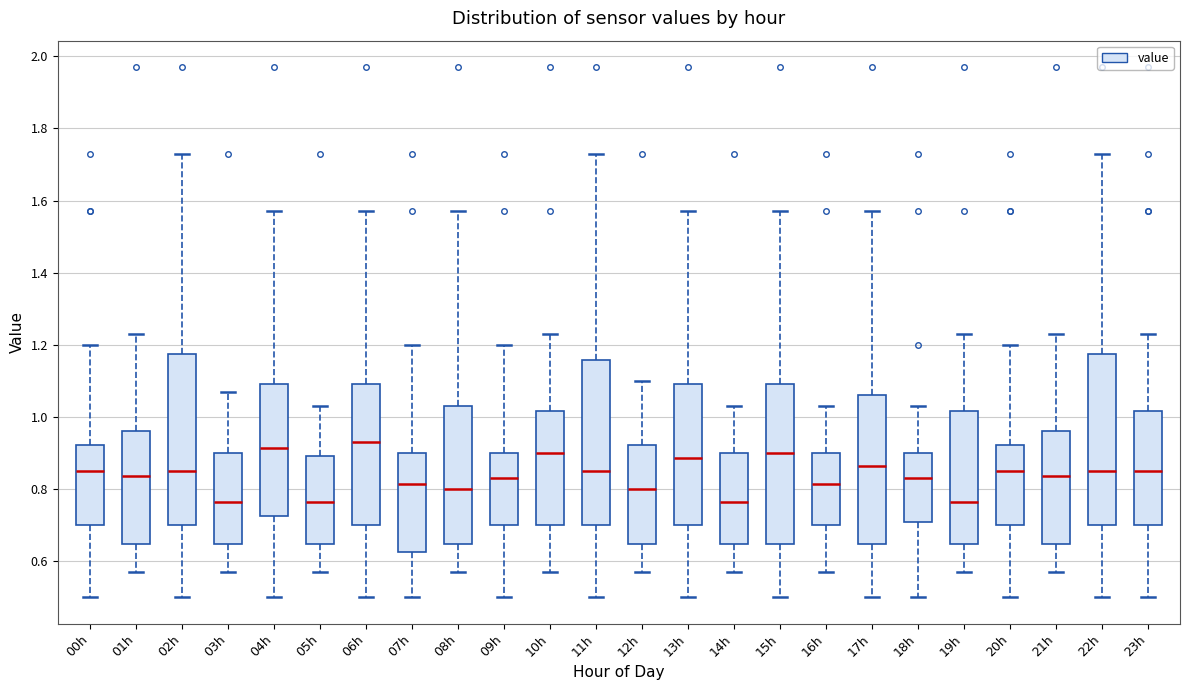

Reading left to right, transcribe this box plot: for each box, give where its median line is, the range the box spans, and where its two whiskers end, as read against the y-axis. The values are not printed on the chart, so give them approximately, as read against the axis.

00h: median 0.86, box 0.70 to 0.92, whiskers 0.50 to 1.20
01h: median 0.84, box 0.64 to 0.96, whiskers 0.58 to 1.24
02h: median 0.86, box 0.70 to 1.18, whiskers 0.50 to 1.74
03h: median 0.76, box 0.64 to 0.90, whiskers 0.58 to 1.08
04h: median 0.92, box 0.72 to 1.10, whiskers 0.50 to 1.58
05h: median 0.76, box 0.64 to 0.90, whiskers 0.58 to 1.04
06h: median 0.94, box 0.70 to 1.10, whiskers 0.50 to 1.58
07h: median 0.82, box 0.62 to 0.90, whiskers 0.50 to 1.20
08h: median 0.80, box 0.64 to 1.04, whiskers 0.58 to 1.58
09h: median 0.84, box 0.70 to 0.90, whiskers 0.50 to 1.20
10h: median 0.90, box 0.70 to 1.02, whiskers 0.58 to 1.24
11h: median 0.86, box 0.70 to 1.16, whiskers 0.50 to 1.74
12h: median 0.80, box 0.64 to 0.92, whiskers 0.58 to 1.10
13h: median 0.88, box 0.70 to 1.10, whiskers 0.50 to 1.58
14h: median 0.76, box 0.64 to 0.90, whiskers 0.58 to 1.04
15h: median 0.90, box 0.64 to 1.10, whiskers 0.50 to 1.58
16h: median 0.82, box 0.70 to 0.90, whiskers 0.58 to 1.04
17h: median 0.86, box 0.64 to 1.06, whiskers 0.50 to 1.58
18h: median 0.84, box 0.70 to 0.90, whiskers 0.50 to 1.04
19h: median 0.76, box 0.64 to 1.02, whiskers 0.58 to 1.24
20h: median 0.86, box 0.70 to 0.92, whiskers 0.50 to 1.20
21h: median 0.84, box 0.64 to 0.96, whiskers 0.58 to 1.24
22h: median 0.86, box 0.70 to 1.18, whiskers 0.50 to 1.74
23h: median 0.86, box 0.70 to 1.02, whiskers 0.50 to 1.24